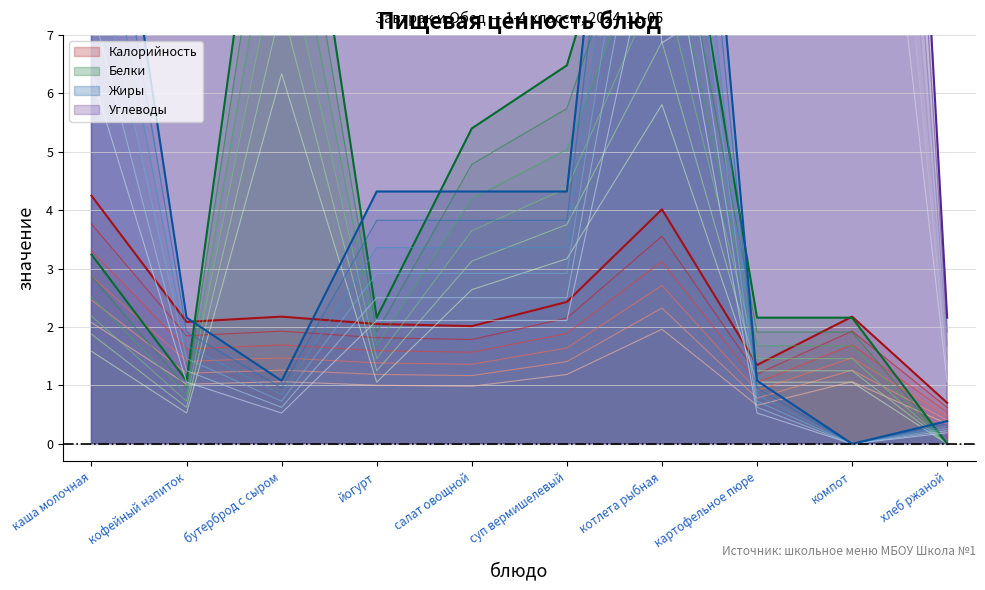

Rank the categories by Жиры value from lowest to highest.

компот, хлеб ржаной, бутерброд с сыром, картофельное пюре, кофейный напиток, йогурт, салат овощной, суп вермишелевый, каша молочная, котлета рыбная